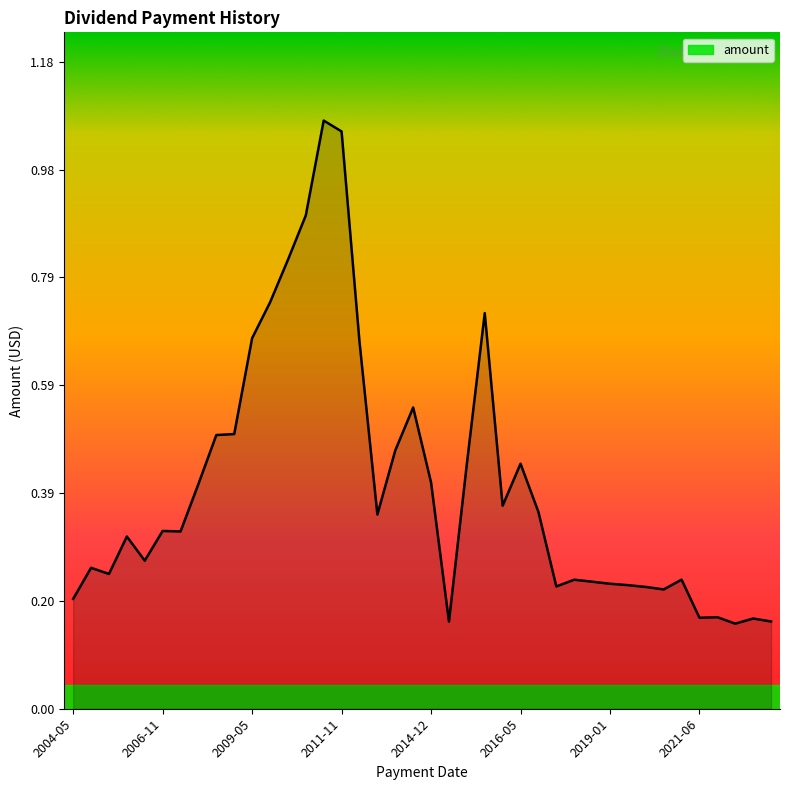

Is it true that the value at 2021-06 is 0.1?

False